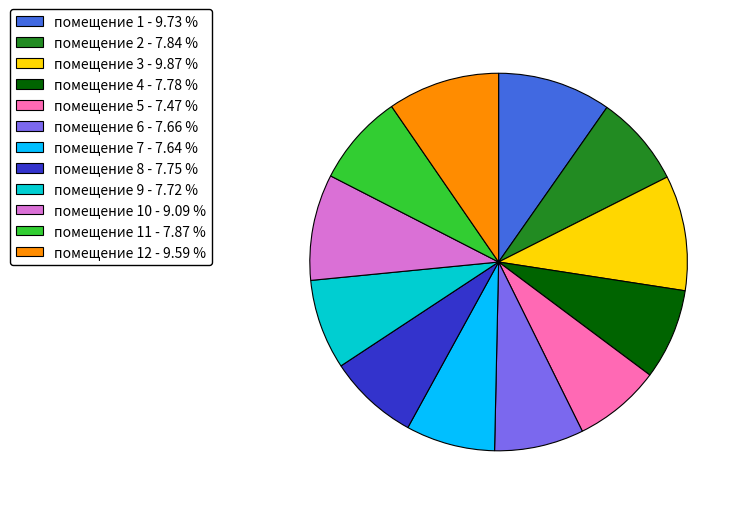

Between помещение 10 - 9.09 % and помещение 3 - 9.87 %, which is larger?

помещение 3 - 9.87 %